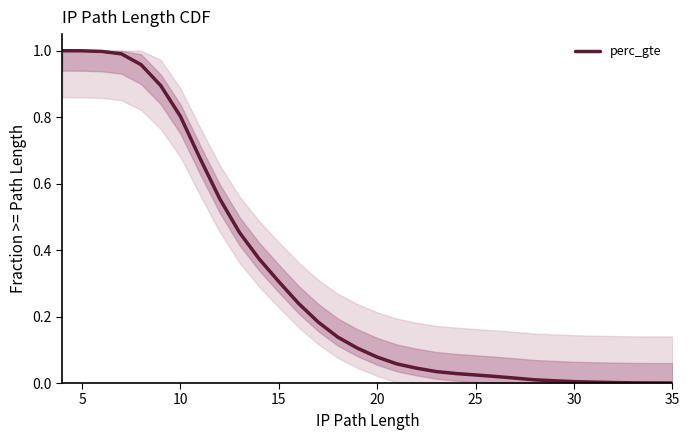

True or false: there are more than 1 points higher than both neighbors.

False